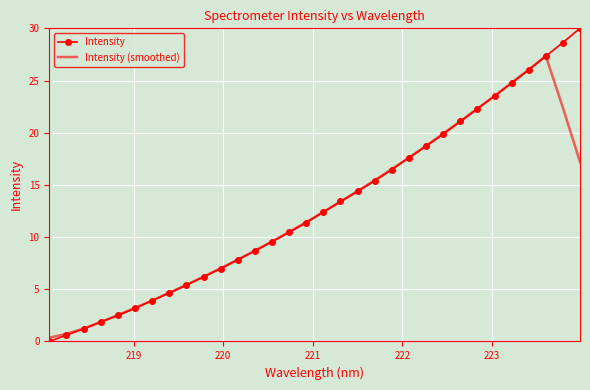

Count the number of categories in the chart.

32